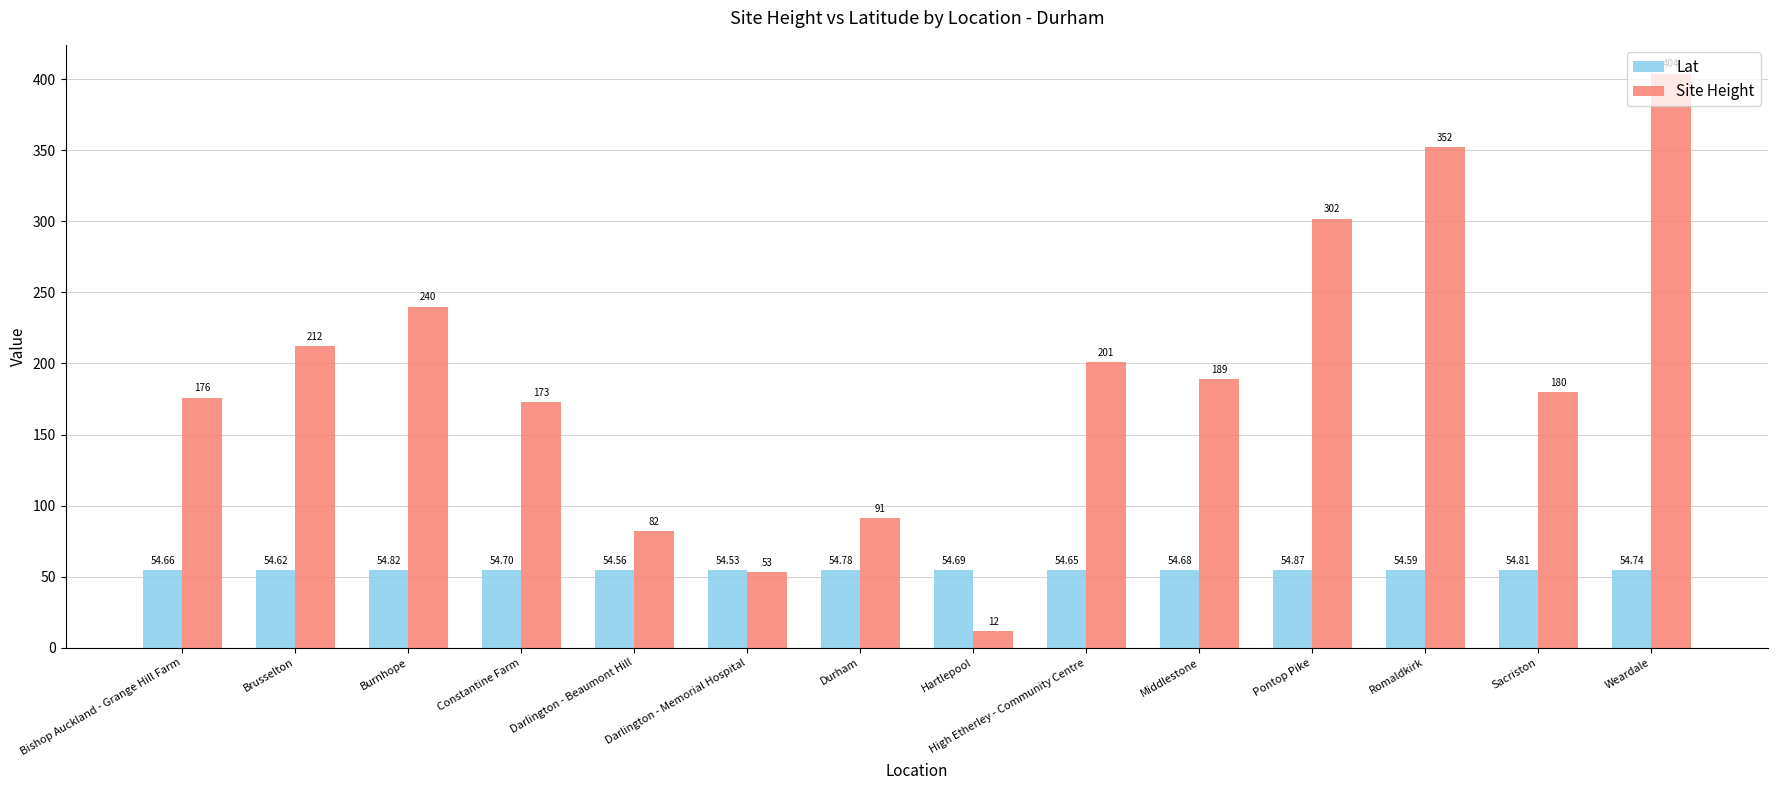

How many bars are there in total?

28